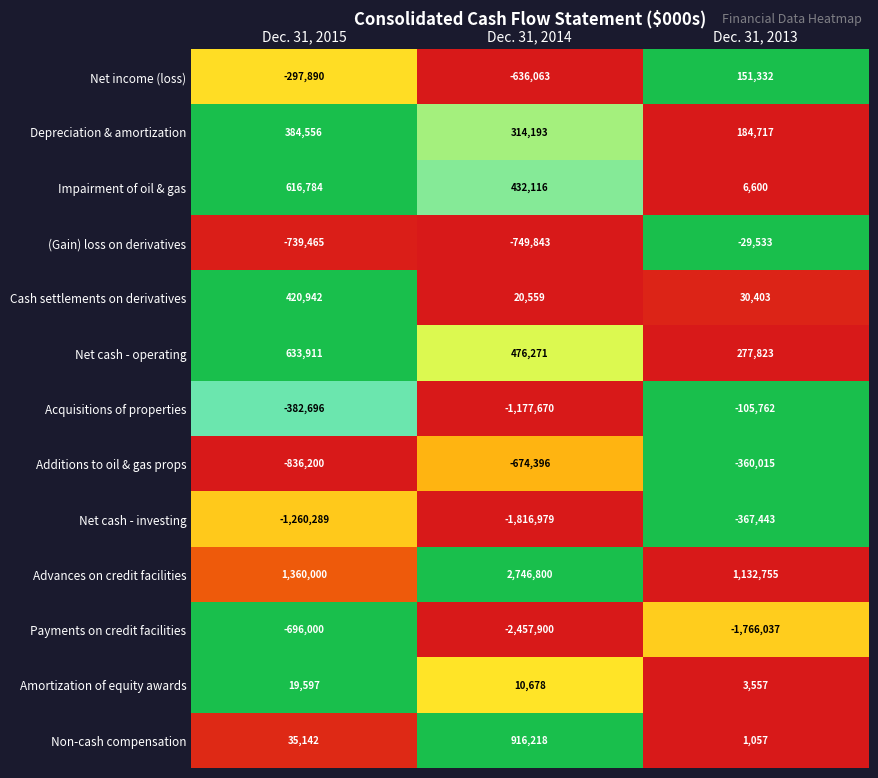

How many Impairment of oil & gas values are between 6600 and 616784?

3